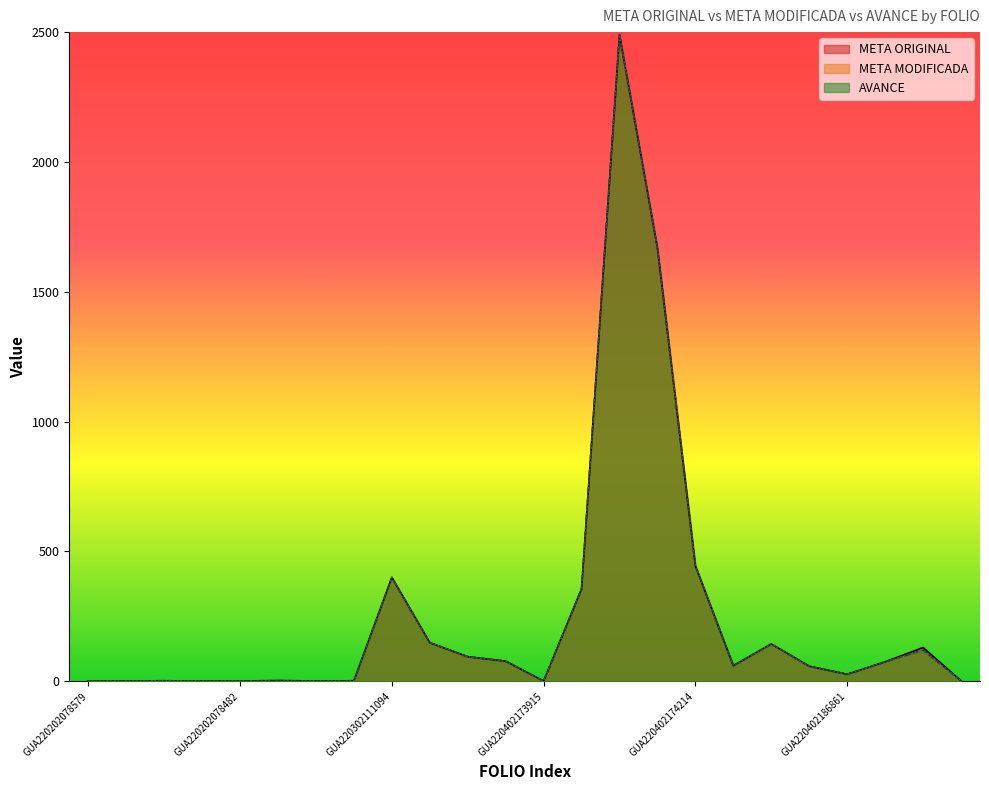

At which label does META MODIFICADA reach its peak?

GUA220402184722